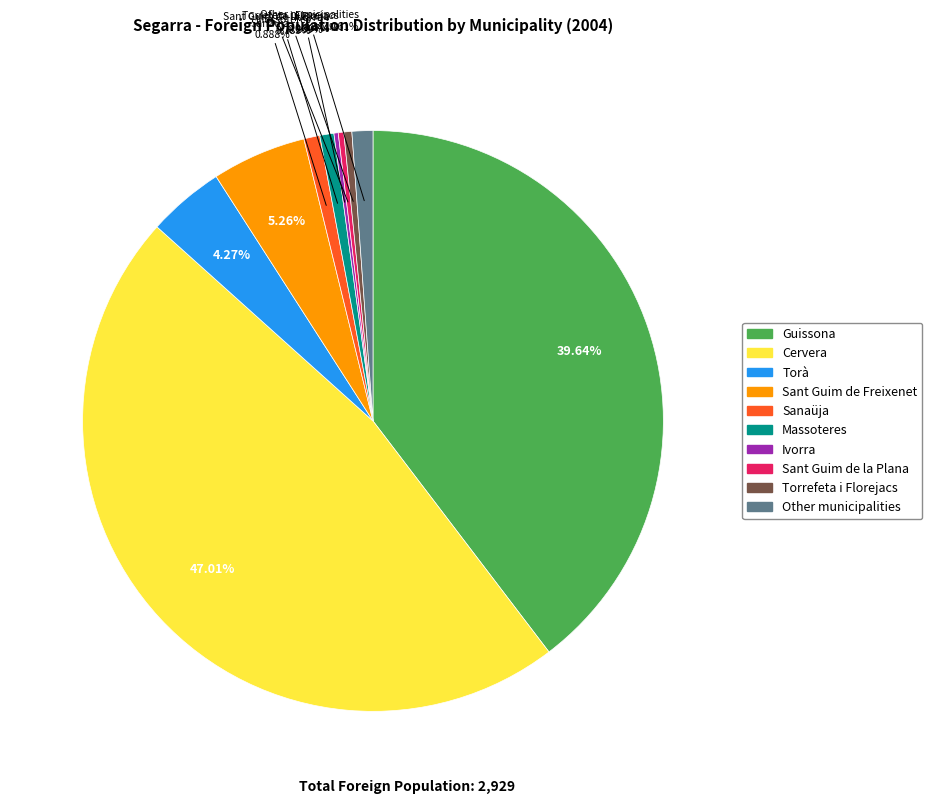

Do Massoteres and Cervera together represent more than half of the pie?

No